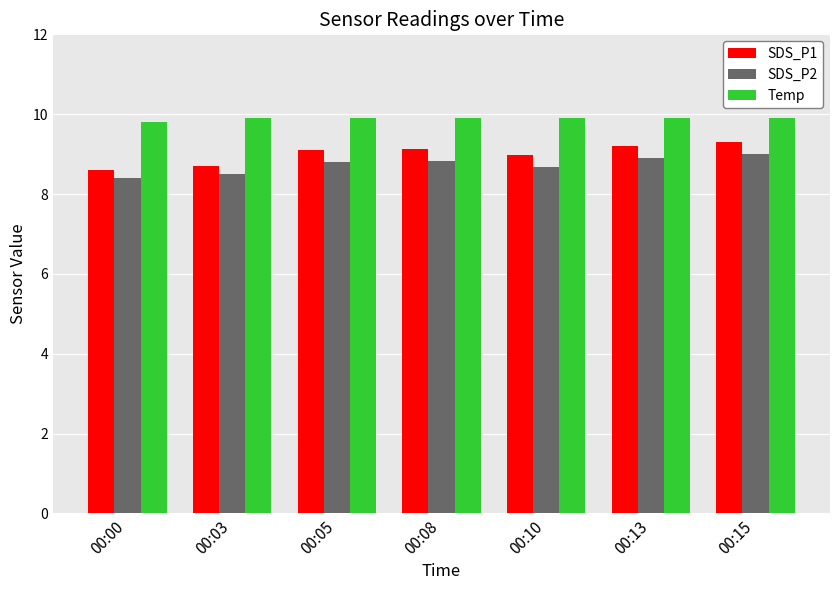

What is the sum of all Temp values?

69.2